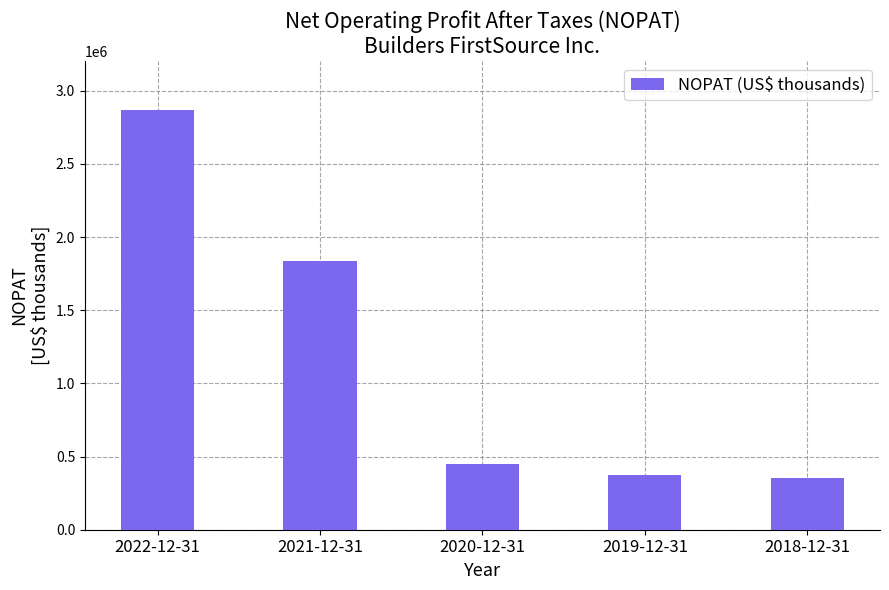

Reading left to right, list all the values displayed in this chart.

2864596	1833934	451161	374658	352490